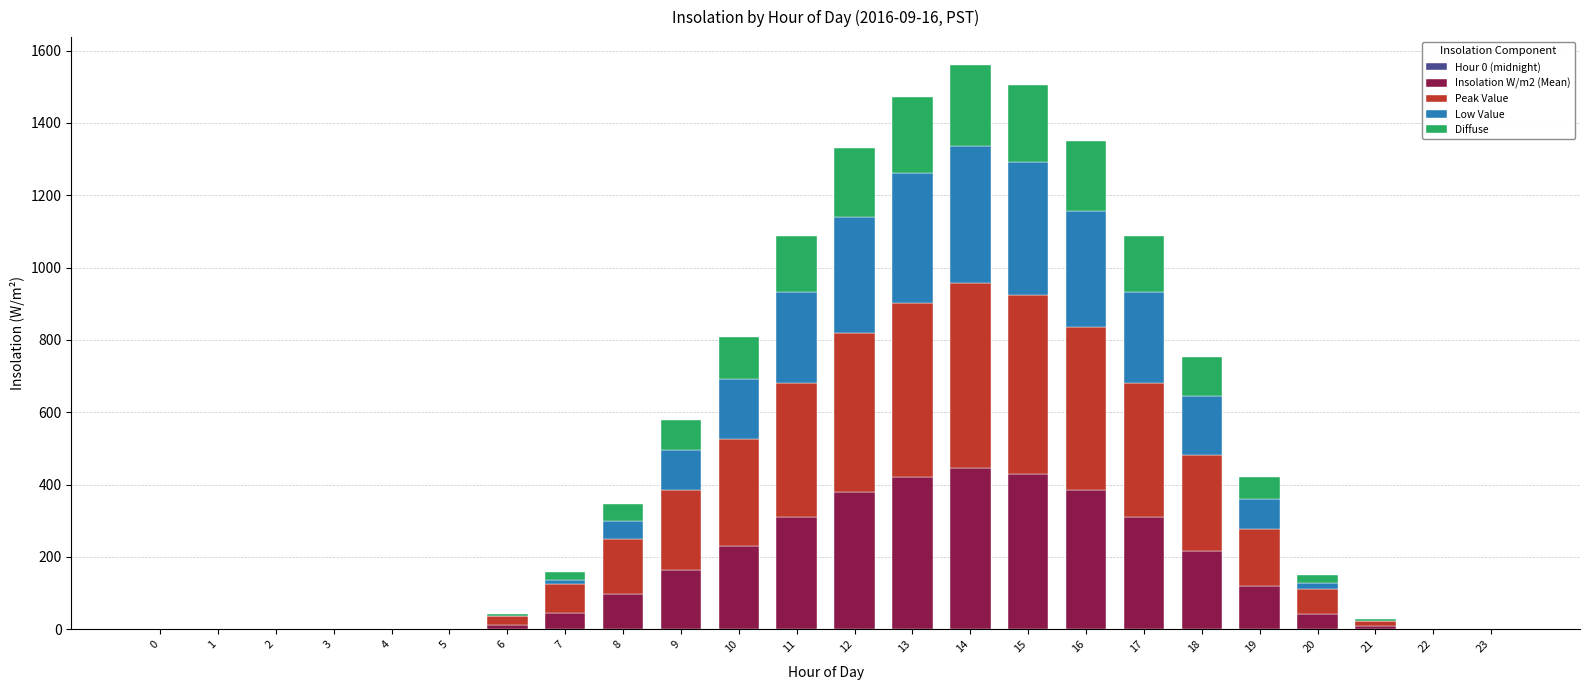

What is the total value across all series at 15?

1506.0